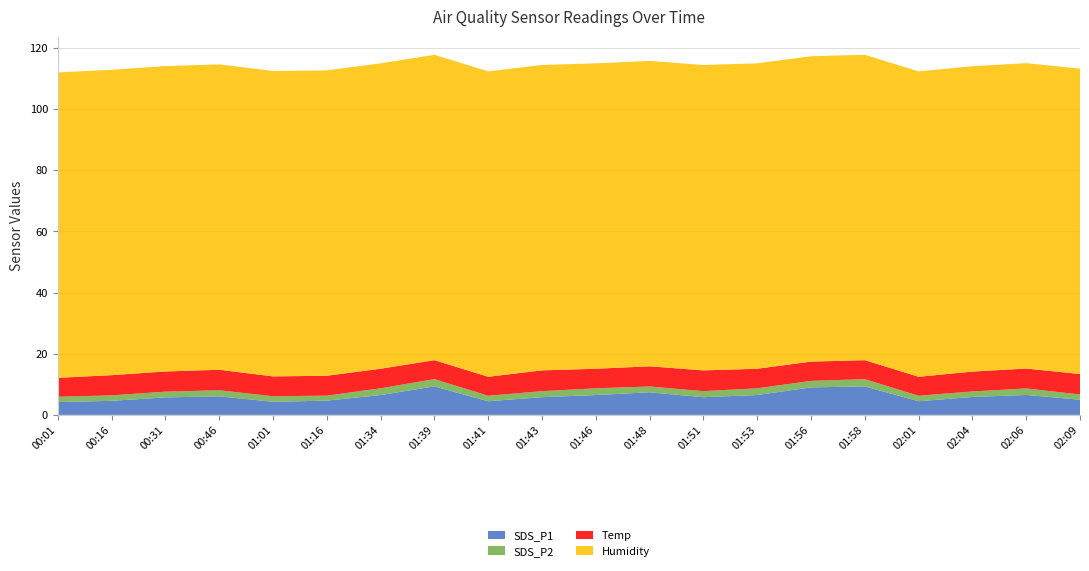

Reading left to right, list all the values displayed in this chart.

SDS_P1: 4.2	4.6	5.7	6.1	4.3	4.7	6.5	9.3	4.5	5.8	6.5	7.4	5.8	6.5	9.0	9.3	4.5	5.9	6.5	5.0
SDS_P2: 1.7	1.8	1.9	2.0	1.8	1.6	2.2	2.4	1.8	2.0	2.2	1.9	2.0	2.2	2.1	2.4	1.8	1.8	2.1	1.7
Temp: 6.2	6.6	6.6	6.7	6.5	6.5	6.4	6.2	6.2	6.8	6.4	6.6	6.8	6.4	6.3	6.2	6.2	6.5	6.5	6.7
Humidity: 99.9	99.9	99.9	99.9	99.9	99.9	99.9	99.9	99.9	99.9	99.9	99.9	99.9	99.9	99.9	99.9	99.9	99.9	99.9	99.9